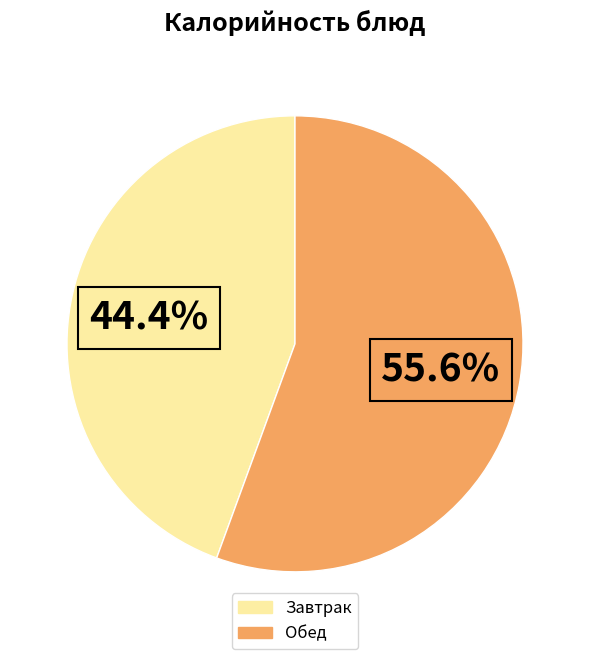

Is there any slice that represents more than half of the pie?

Yes